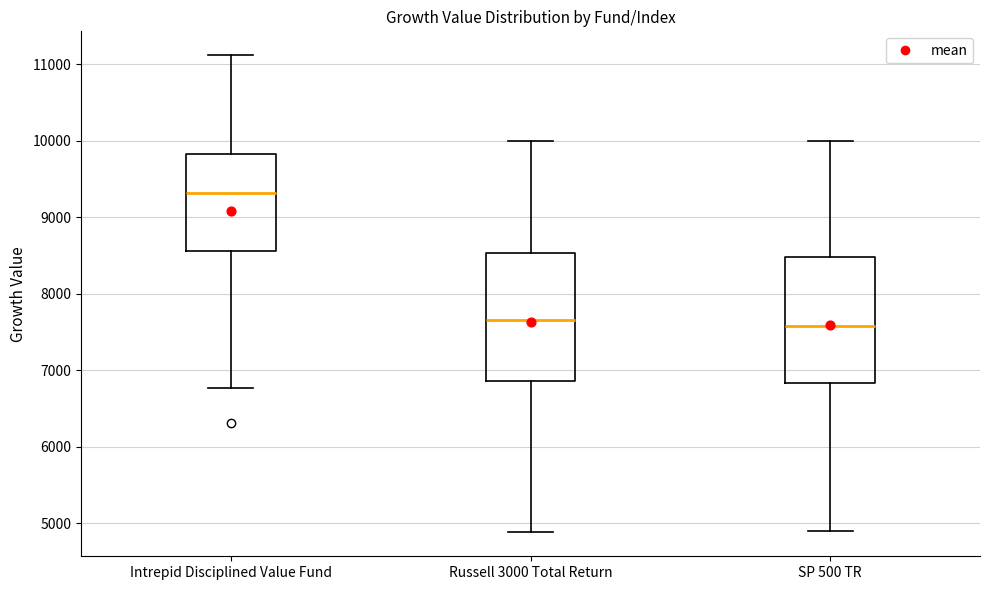

Where is the lower edge of the box for Intrepid Disciplined Value Fund on the y-axis? The values are not printed on the chart, so give them approximately, as read against the axis.

8600